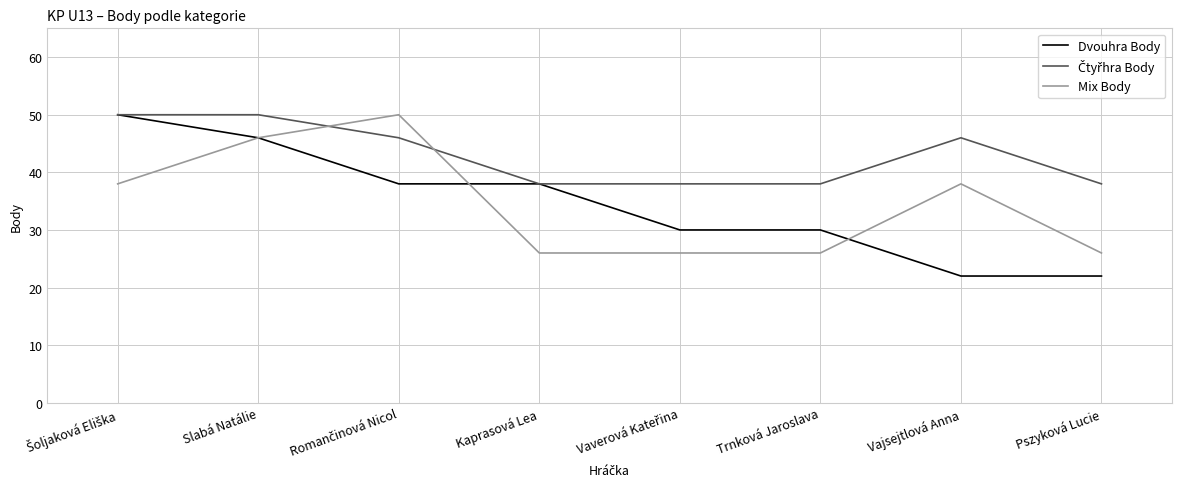

What is the sum of the Dvouhra Body values at Trnková Jaroslava and Vajsejtlová Anna?

52